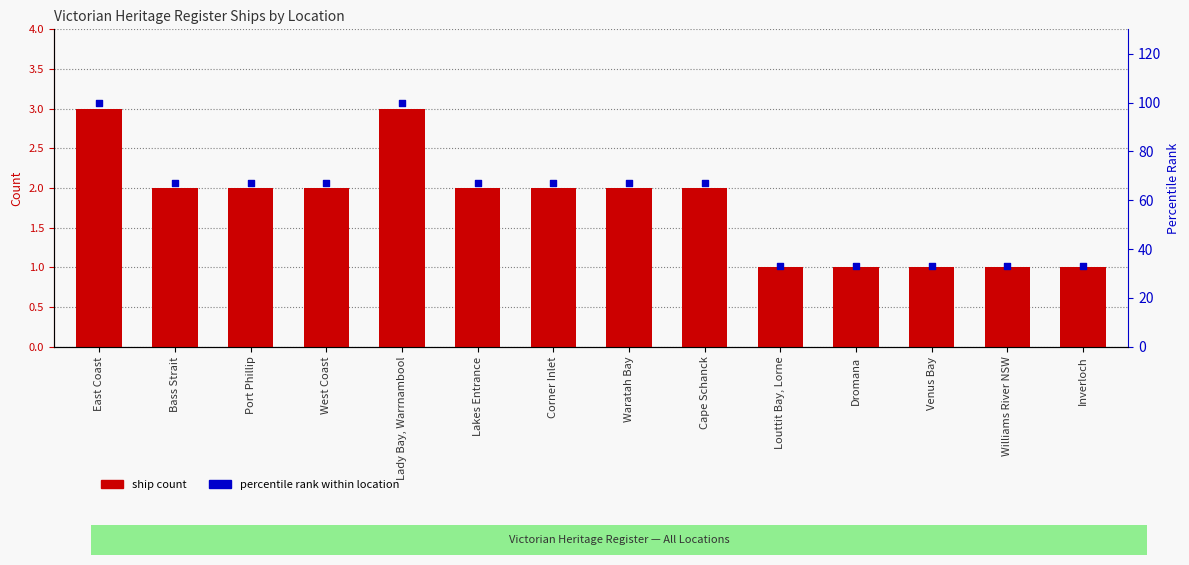

At how many categories does at least one series exceed 88?

2